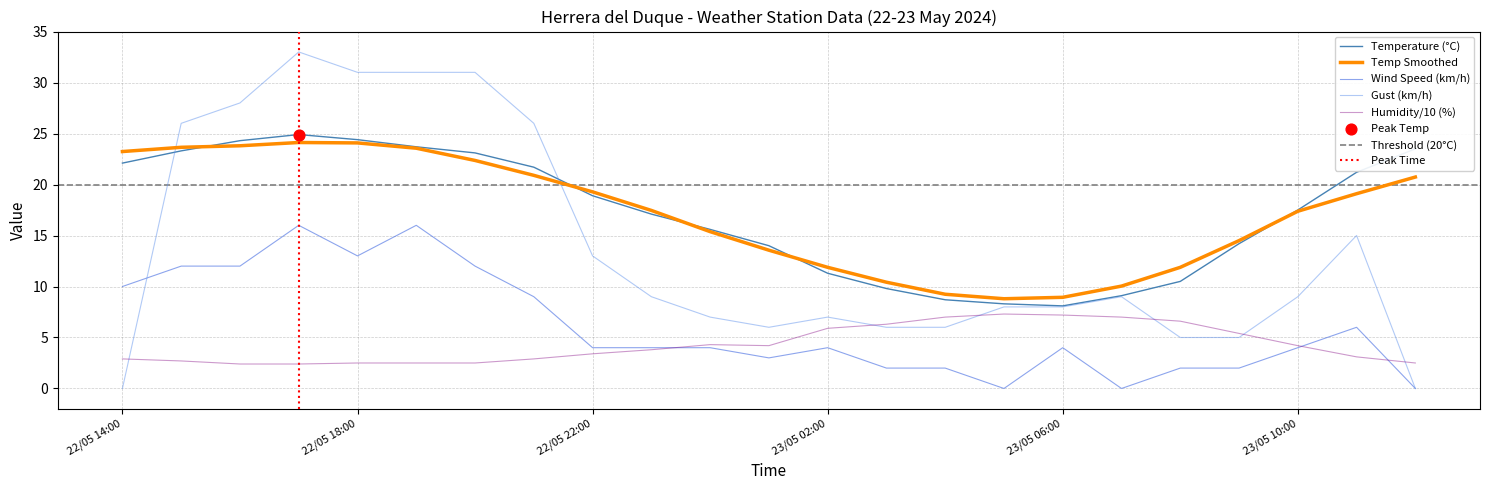

Which series has the largest total across all categories?

Temperature (°C)